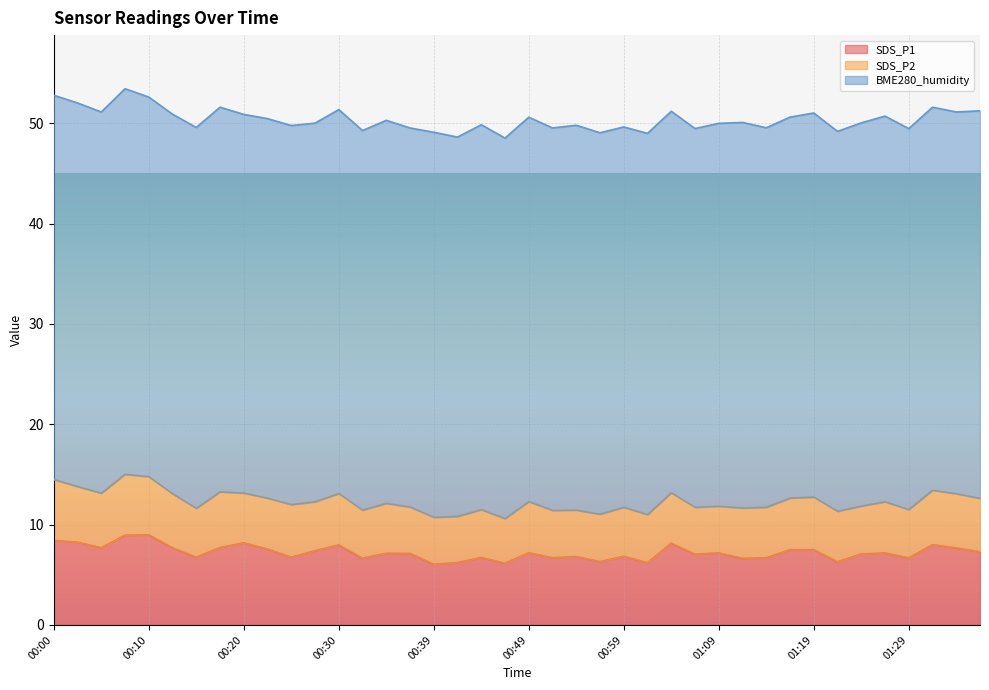

Reading left to right, transcribe all the data shown in this chart.

SDS_P1: 8.4	8.2	7.7	8.9	9.0	7.7	6.8	7.7	8.2	7.6	6.8	7.4	8.0	6.7	7.2	7.1	6.0	6.2	6.7	6.2	7.2	6.7	6.8	6.3	6.8	6.2	8.2	7.0	7.2	6.6	6.7	7.5	7.5	6.3	7.1	7.2	6.7	8.0	7.7	7.3
SDS_P2: 6.1	5.5	5.4	6.1	5.8	5.4	4.9	5.5	5.0	5.1	5.2	4.9	5.1	4.8	5.0	4.6	4.7	4.6	4.8	4.5	5.1	4.7	4.6	4.7	4.9	4.8	5.0	4.7	4.7	5.0	5.0	5.2	5.2	5.0	4.8	5.1	4.8	5.4	5.4	5.3
BME280_humidity: 38.3	38.2	38.0	38.4	37.8	37.8	38.0	38.3	37.7	37.8	37.8	37.7	38.3	37.8	38.2	37.8	38.4	37.8	38.4	37.9	38.3	38.1	38.4	38.0	37.9	38.0	38.0	37.8	38.2	38.4	37.8	38.0	38.3	37.9	38.2	38.4	38.0	38.2	38.0	38.6